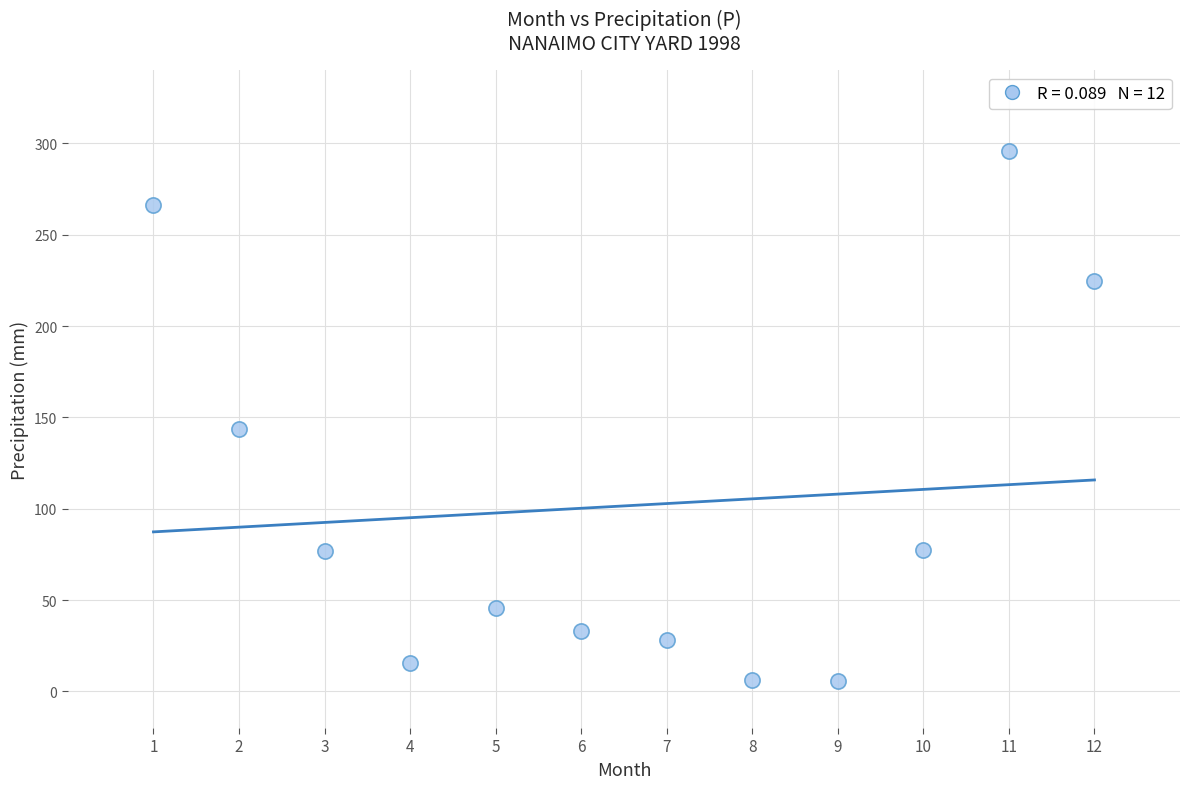

What Y value in the scatter plot is closest to 150?

143.7